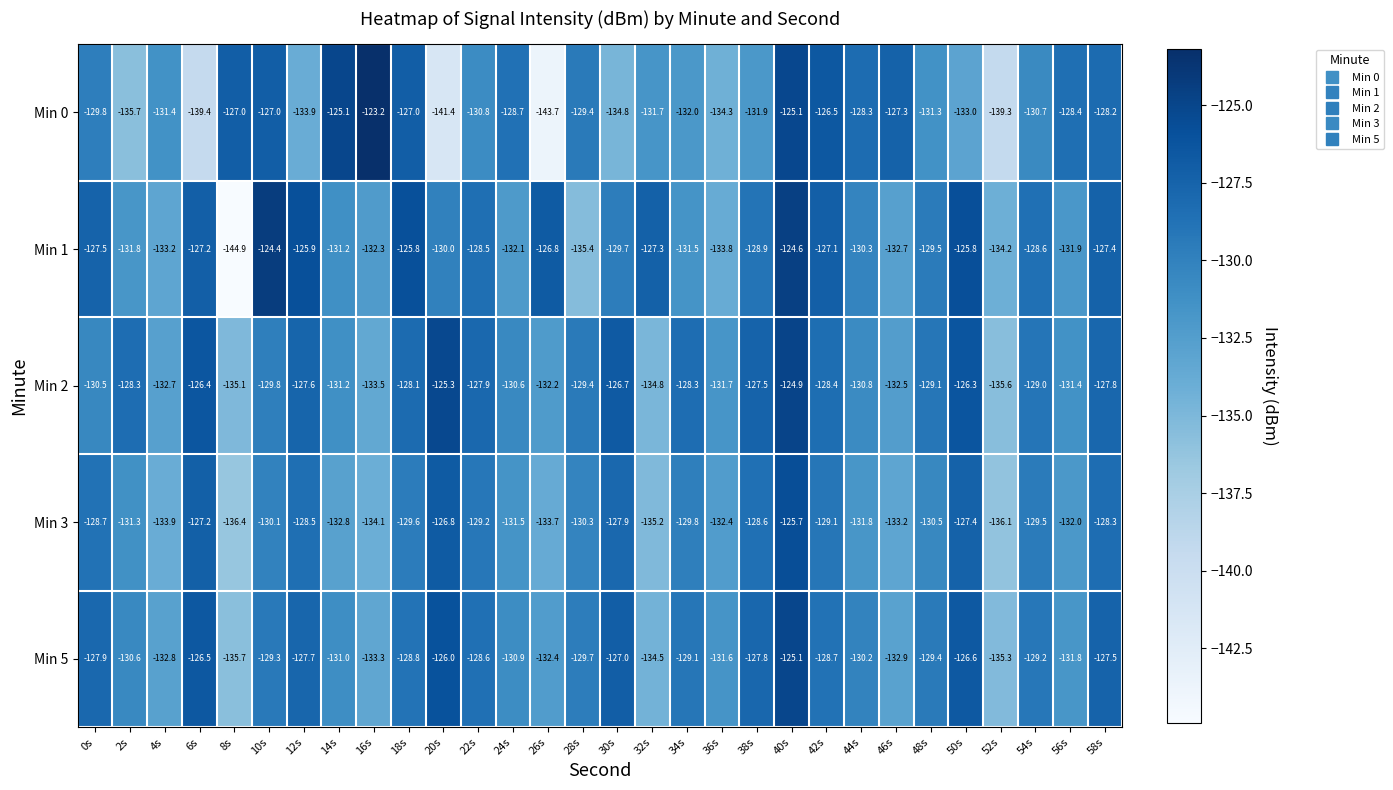

At which category is the sum across all series the highest?

40s